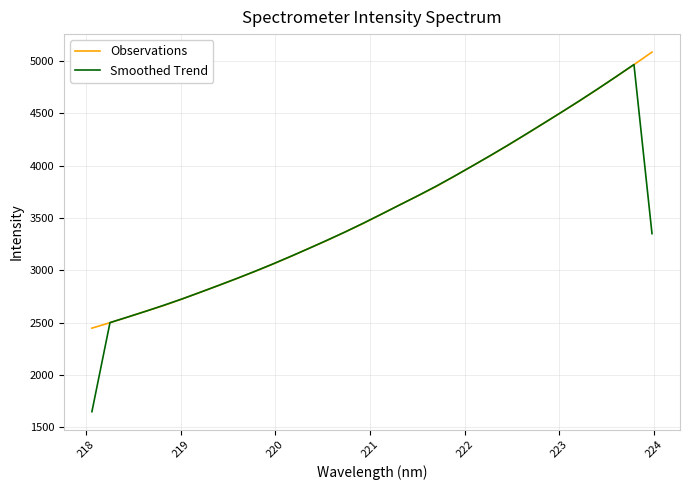

What is the minimum value shown in the chart?

1648.5